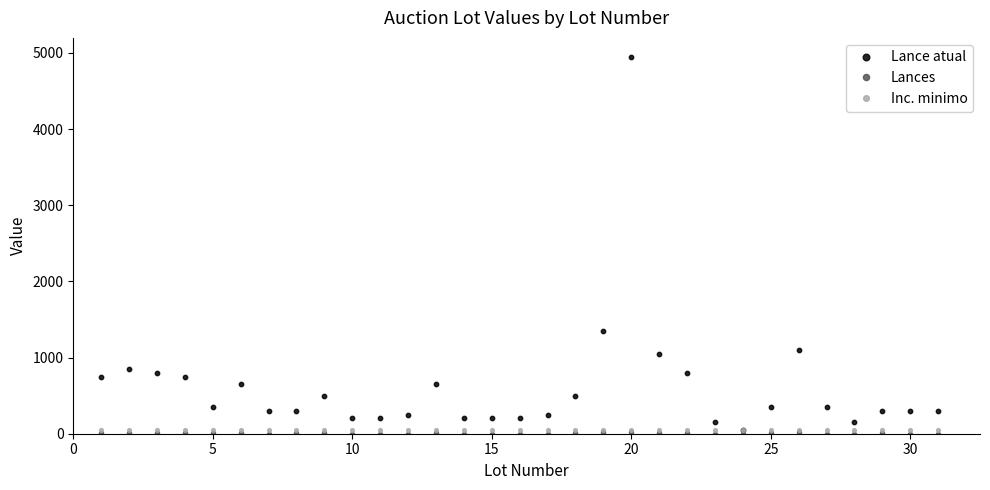

Which series has the largest total across all categories?

Lance atual